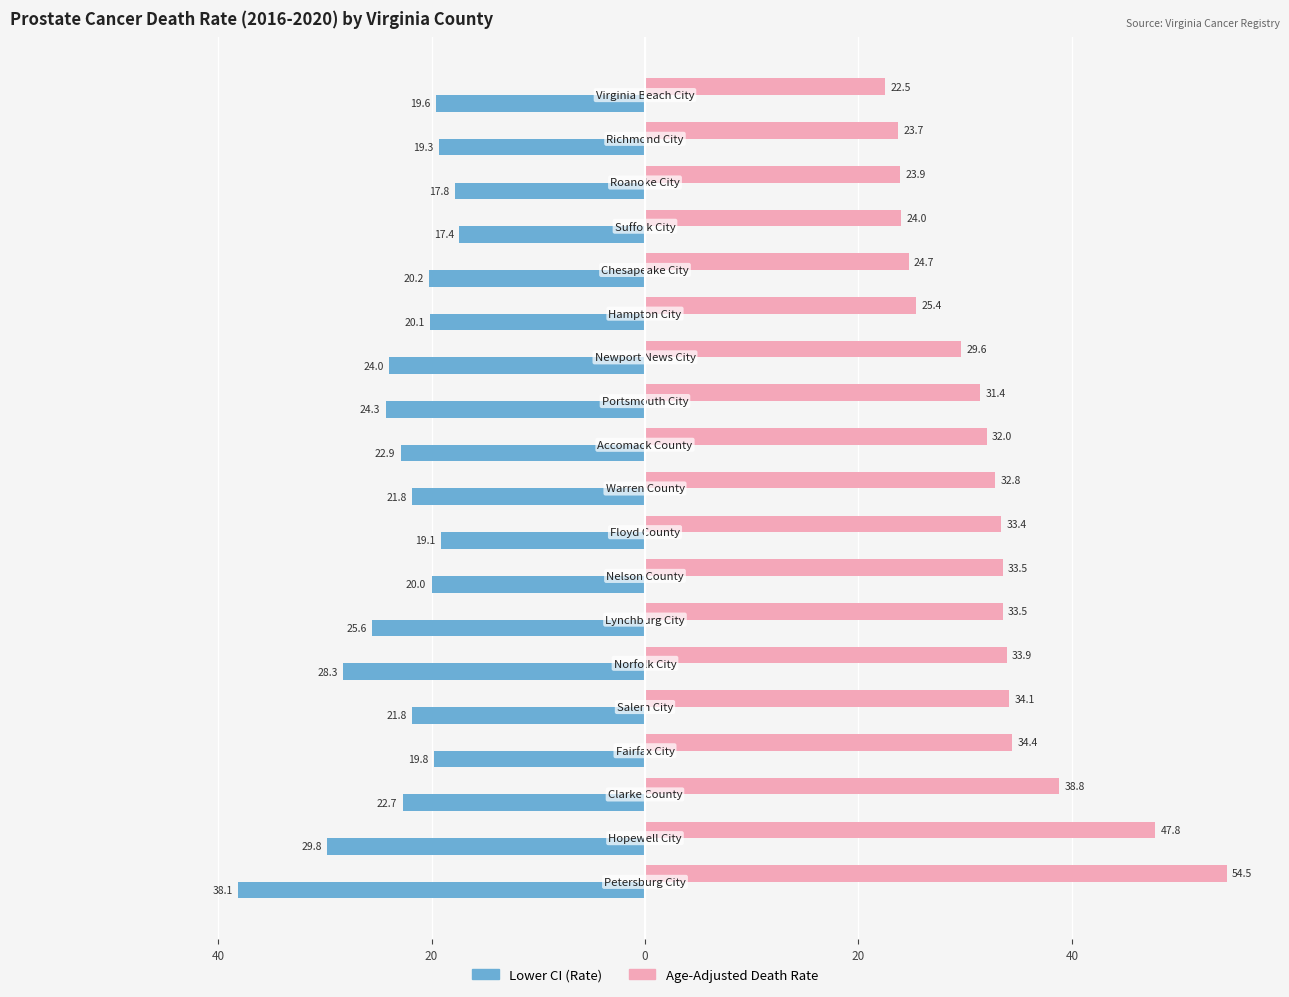

What is the sum of all Age-Adjusted Death Rate values?

613.9